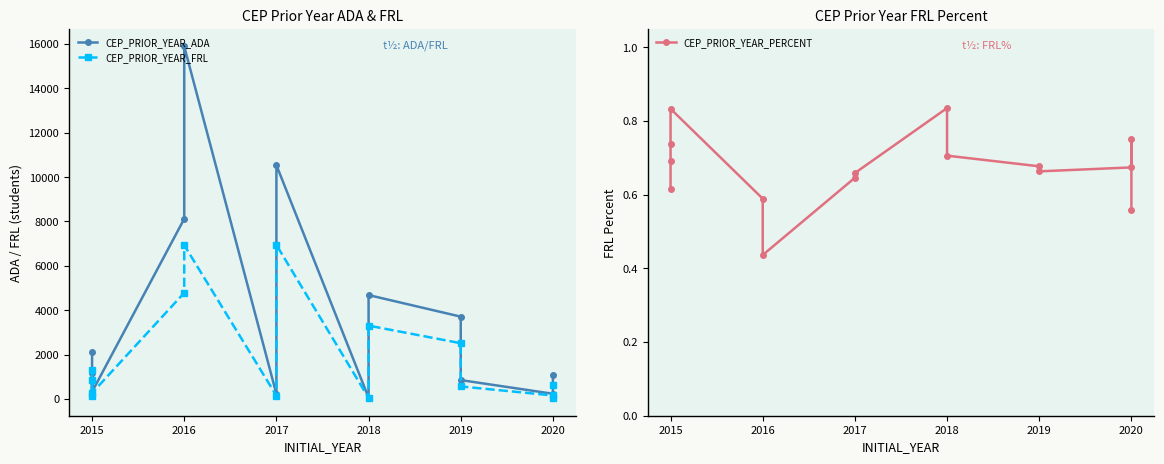

Which series has the largest total across all categories?

CEP_PRIOR_YEAR_ADA